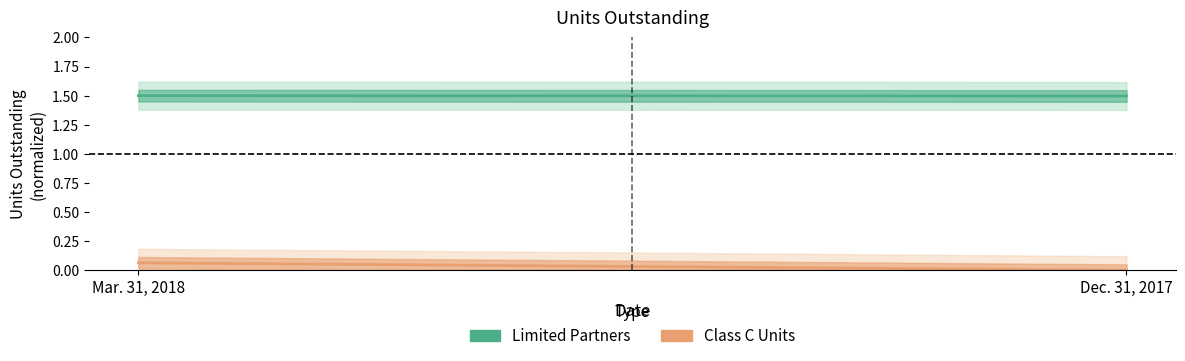

How many data points does each series have?

2